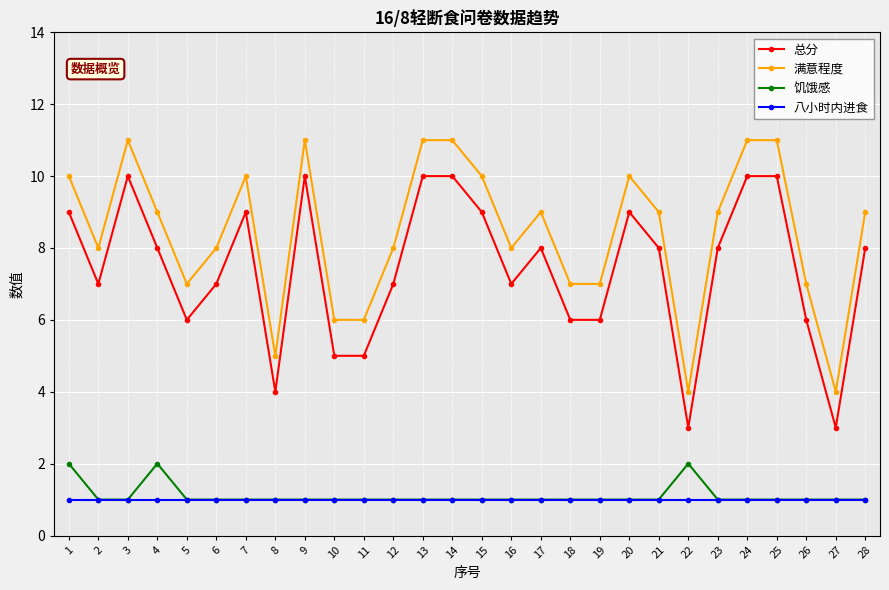

Count the number of categories in the chart.

28